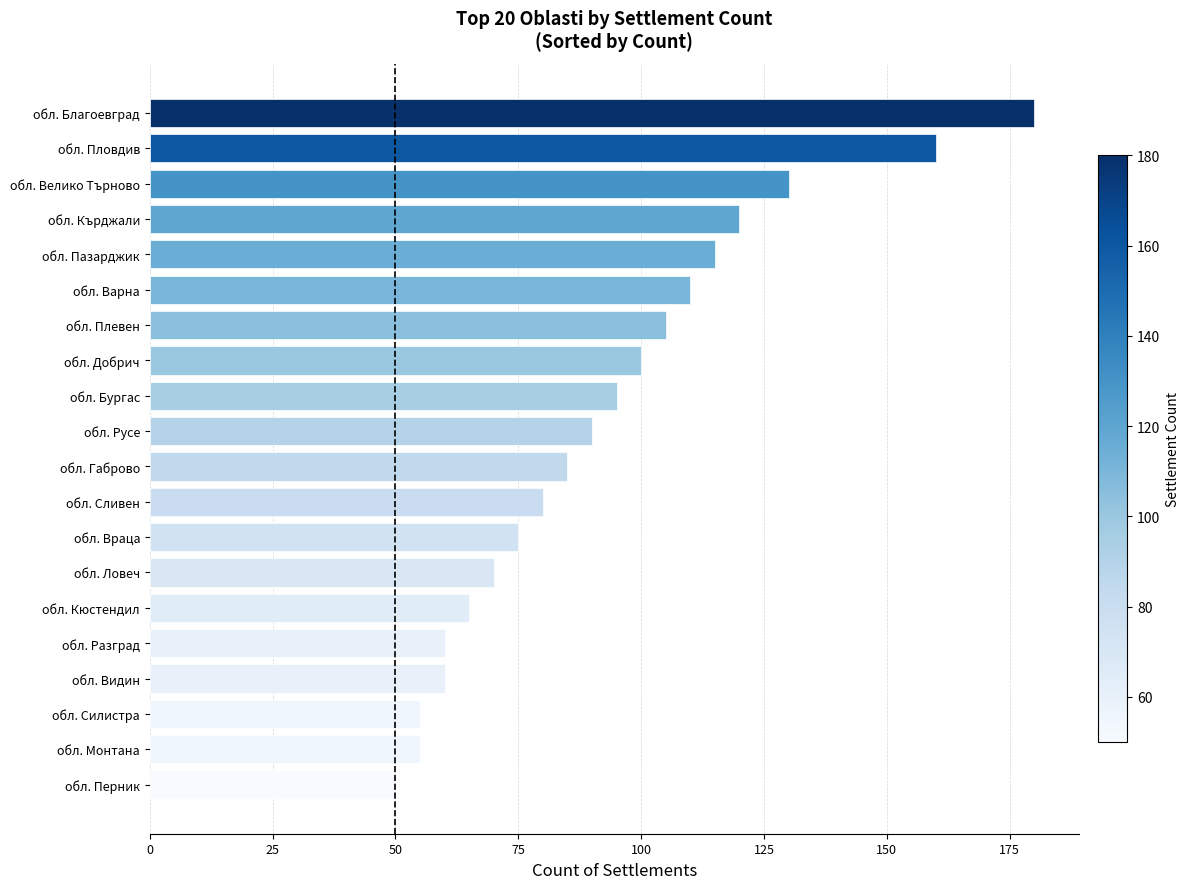

How many bars are there in total?

20